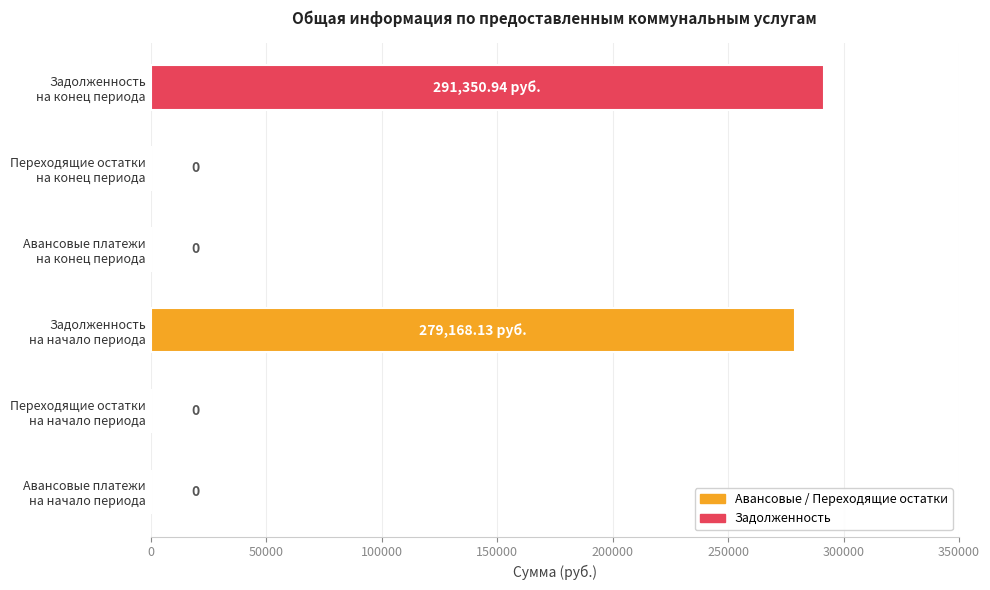

What is the average value?

95086.5